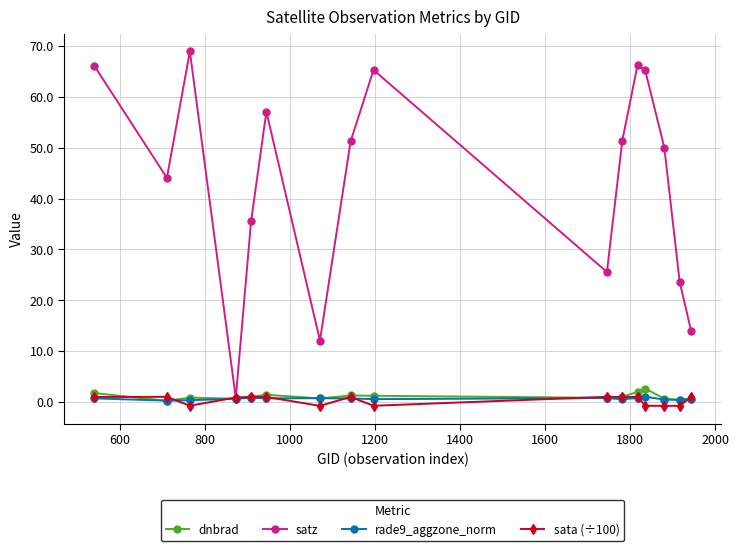

What is the value of the satz point at the 1st from the left?

66.1